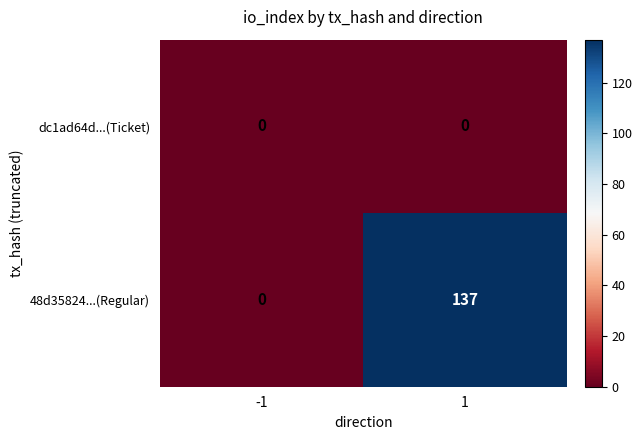

Which series has the largest total across all categories?

48d35824...(Regular)